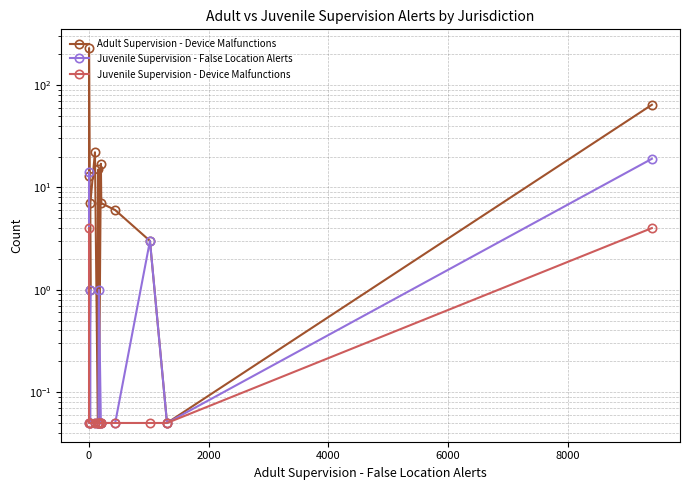

True or false: Juvenile Supervision - False Location Alerts and Adult Supervision - Device Malfunctions cross at least once.

True